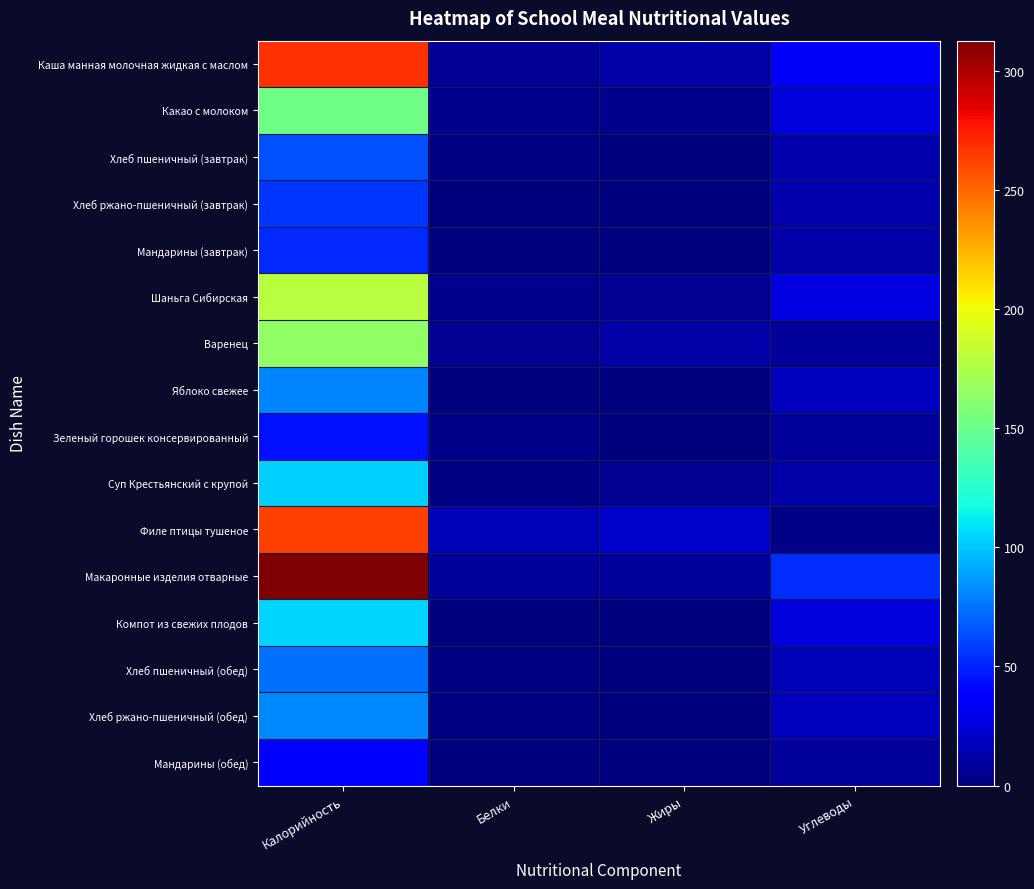

Which series has the largest total across all categories?

Макаронные изделия отварные